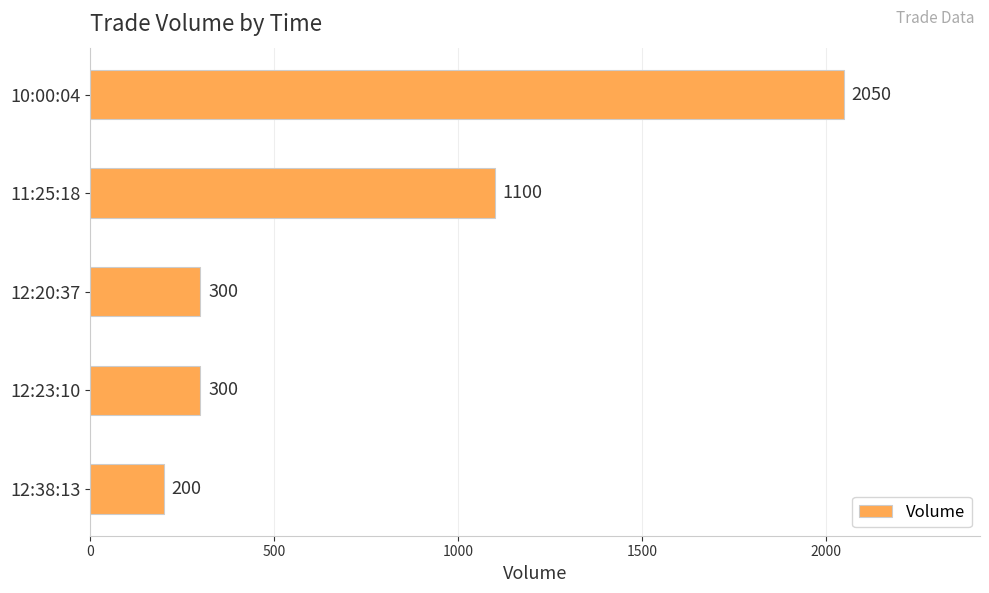

Reading top to bottom, transcribe all the data shown in this chart.

10:00:04=2050	11:25:18=1100	12:20:37=300	12:23:10=300	12:38:13=200